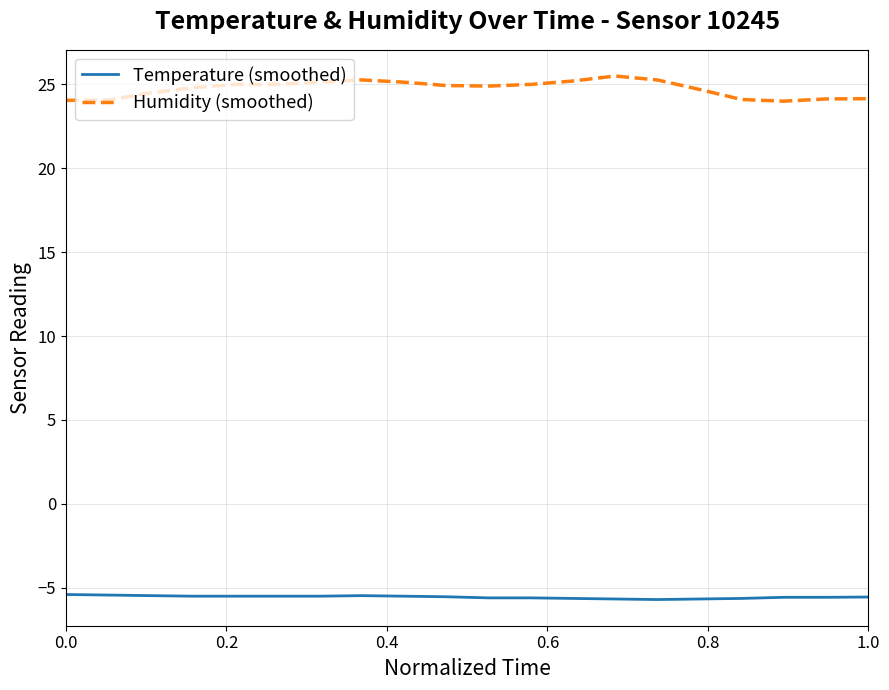

What is the smallest value displayed?

-5.7